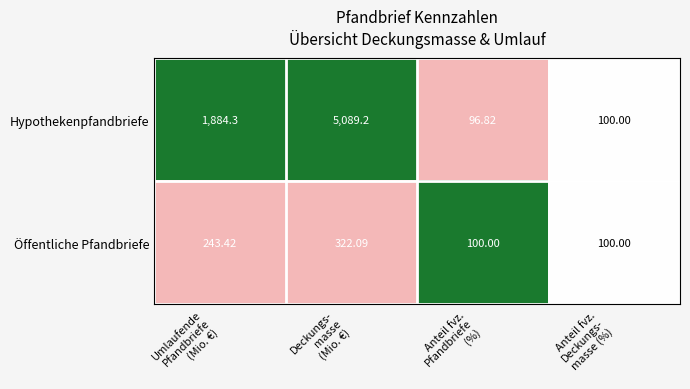

Rank the series by their maximum value, from highest to lowest.

Hypothekenpfandbriefe, Öffentliche Pfandbriefe